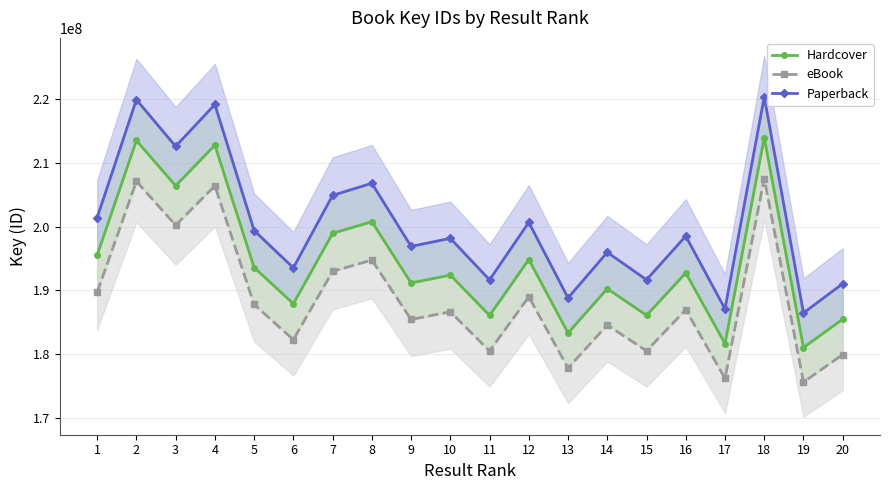

What is the approximate value of Paperback at 19?

186451791.7